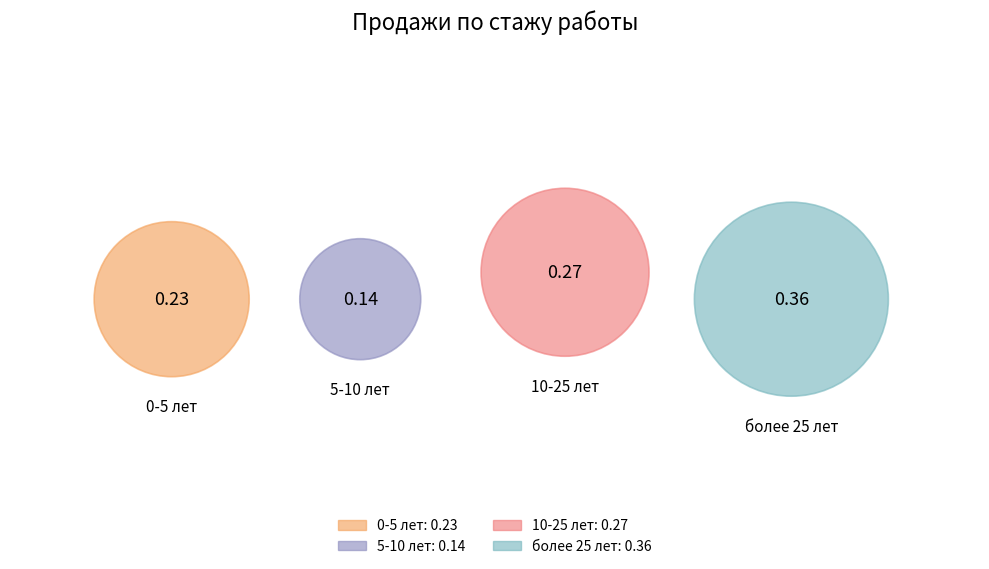

Does 5-10 лет account for over 50% of the chart?

No